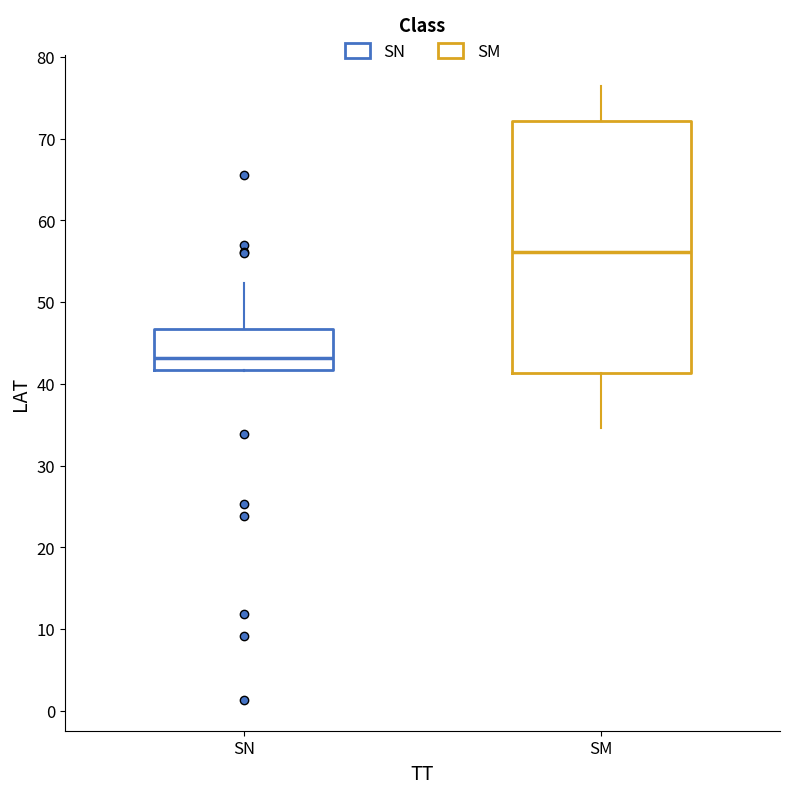

Comparing the boxes themselves (not the whiskers), which one is the tallest?

SM